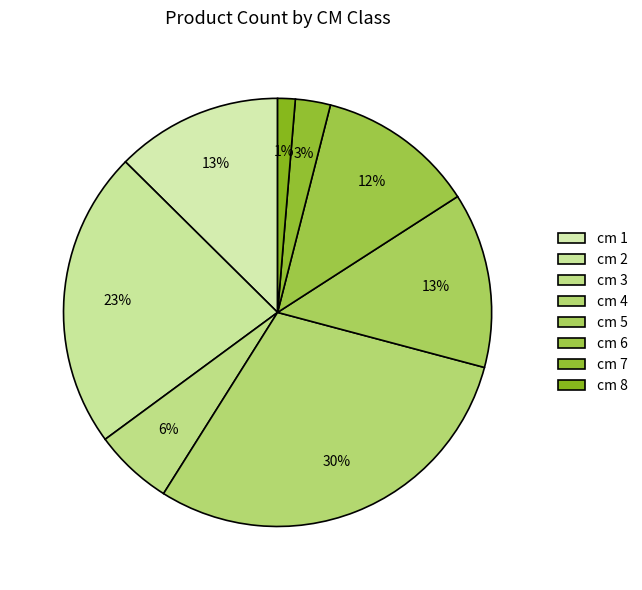

Count the number of slices in the pie.

8